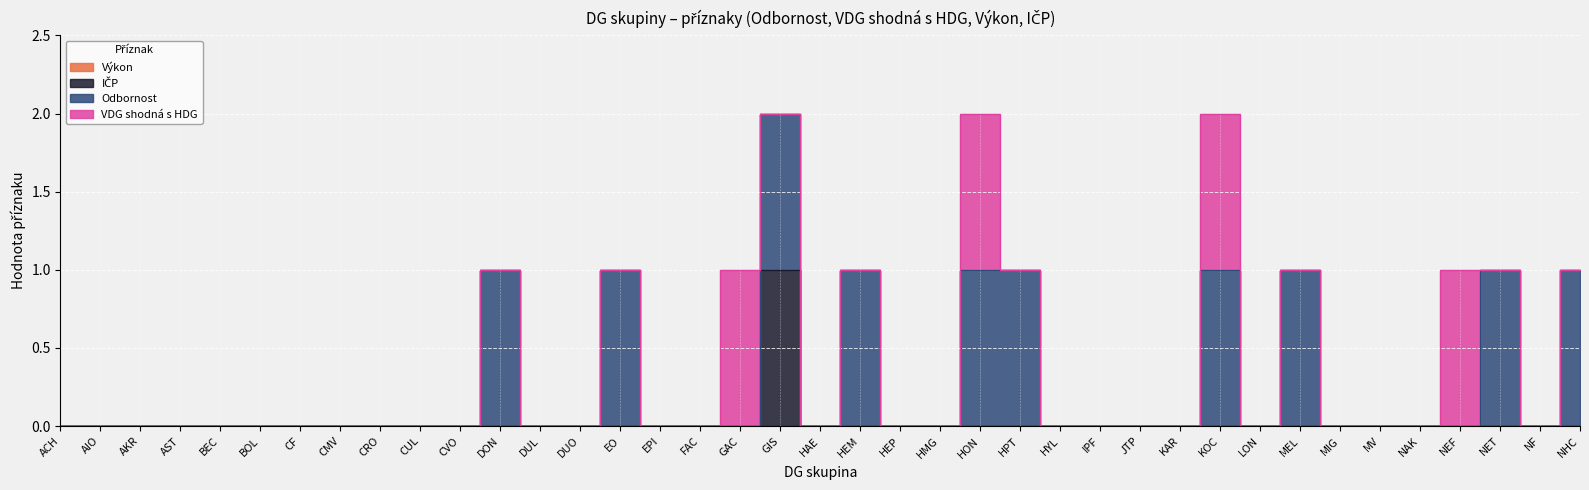

How many lines are shown in the chart?

4